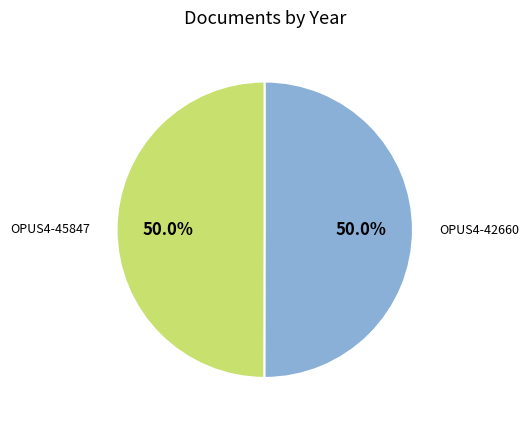

How many slices are in this pie chart?

2